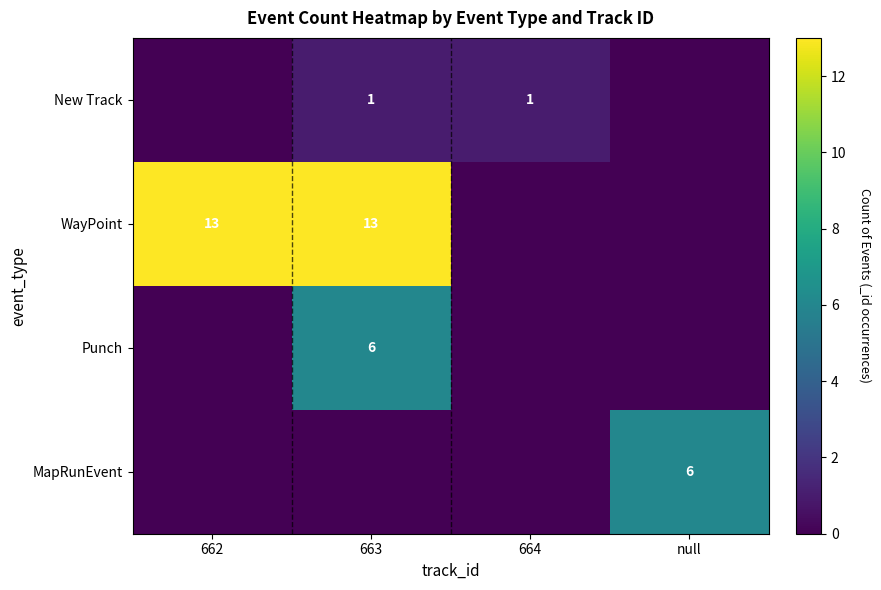

The New Track series shows 1 at 664. True or false?

True